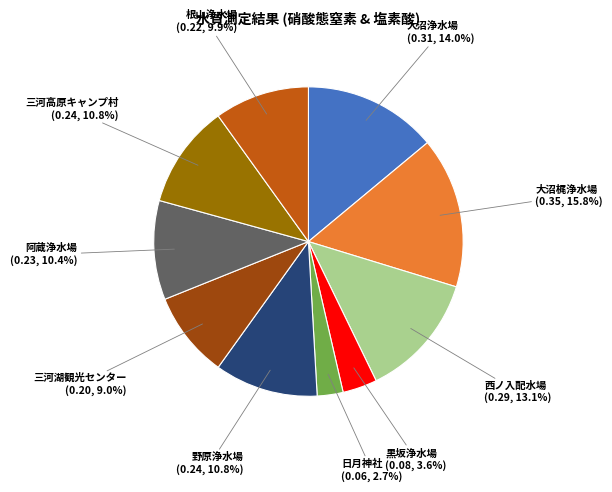

Is there any slice that represents more than half of the pie?

No